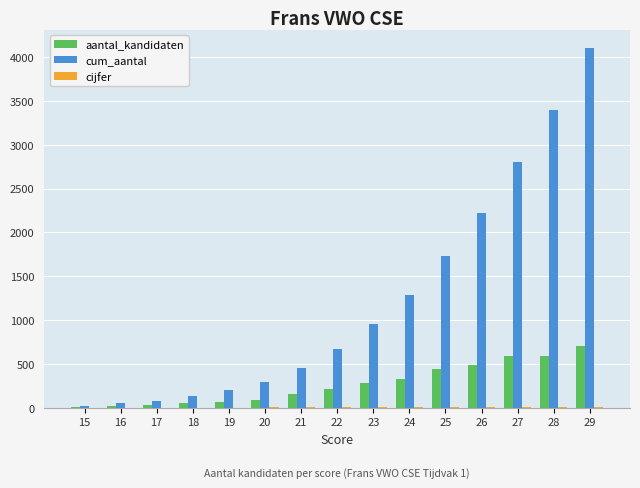

Is it true that cum_aantal equals 132.0 at 18?

True